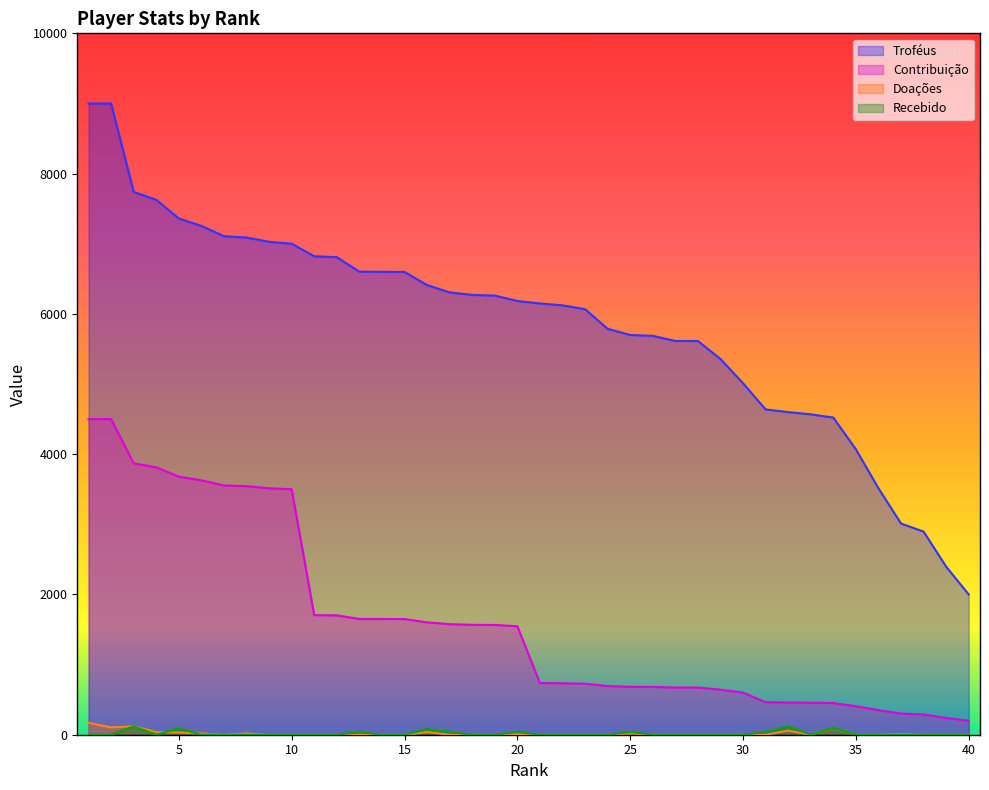

Which series has the largest total across all categories?

Troféus